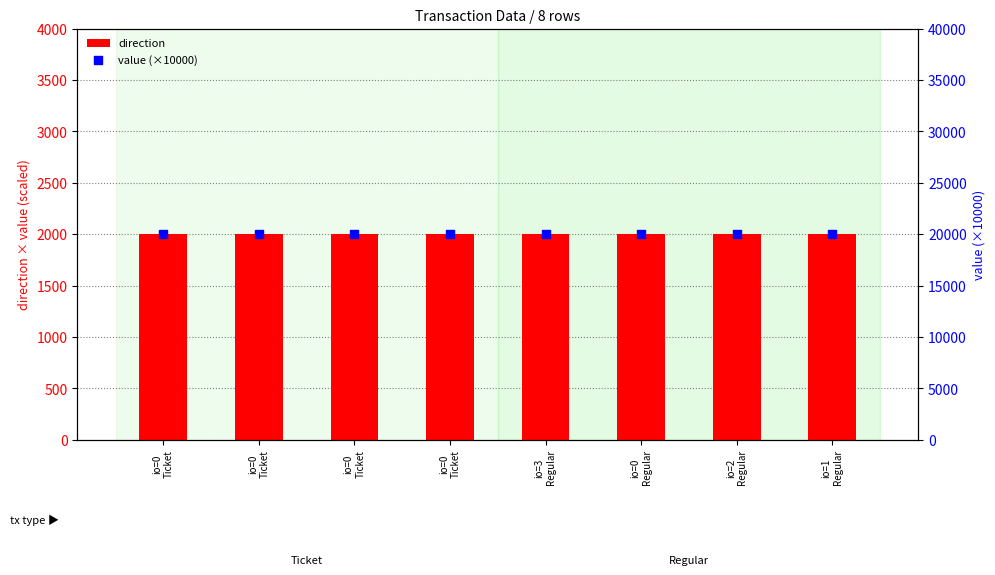

Which series contains the highest Y value?

value (×10000)